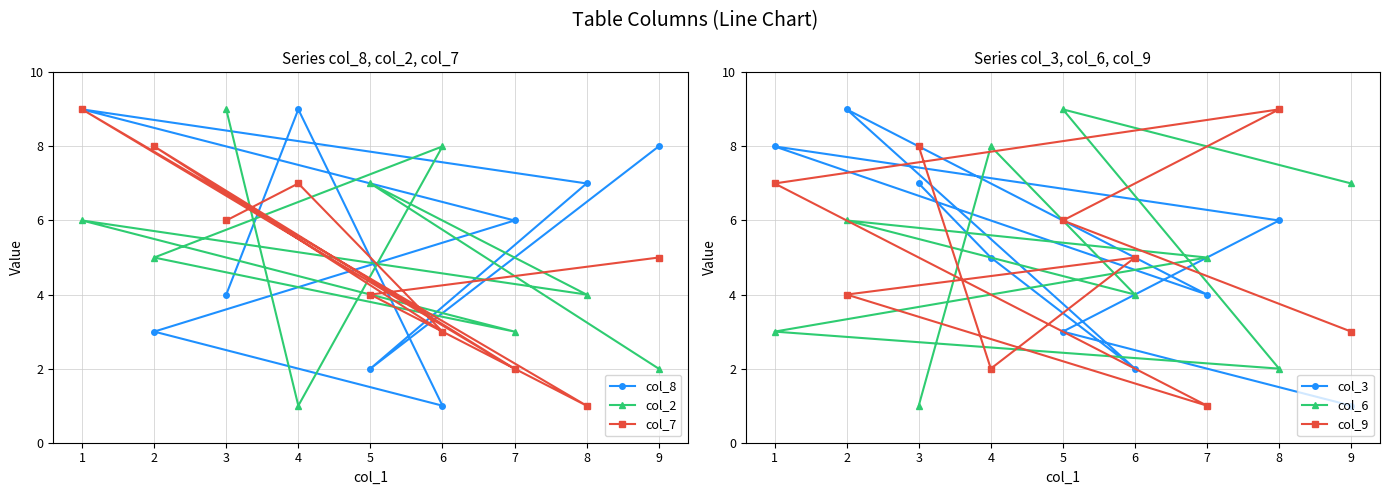

At how many categories does at least one series exceed 5?

9